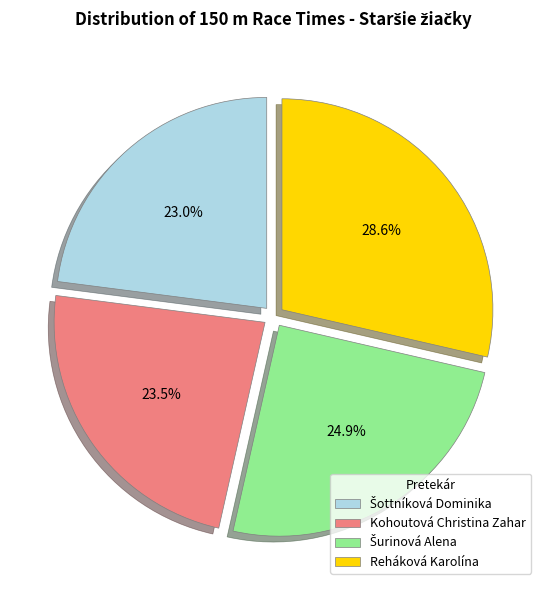

Does any single category account for the majority?

No